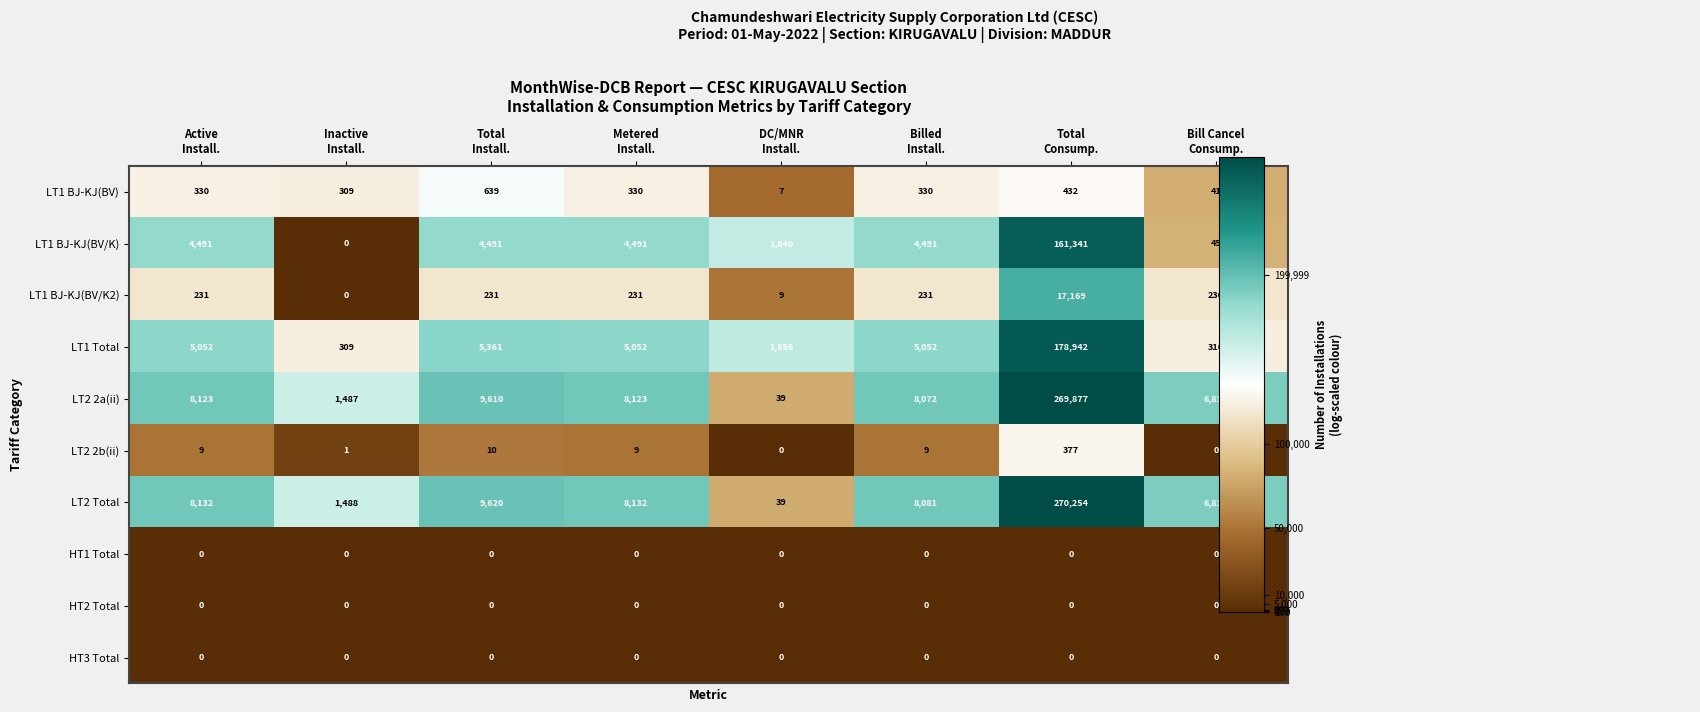

Which series has the widest spread of values?

LT2 Total